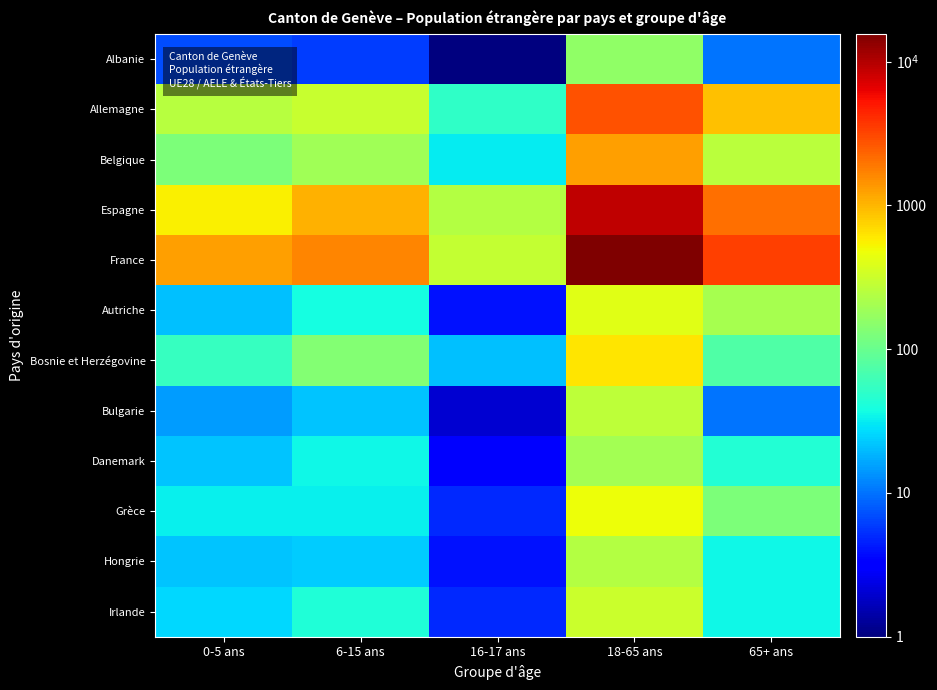

What is the difference between the highest and lowest values at 0-5 ans?

1277